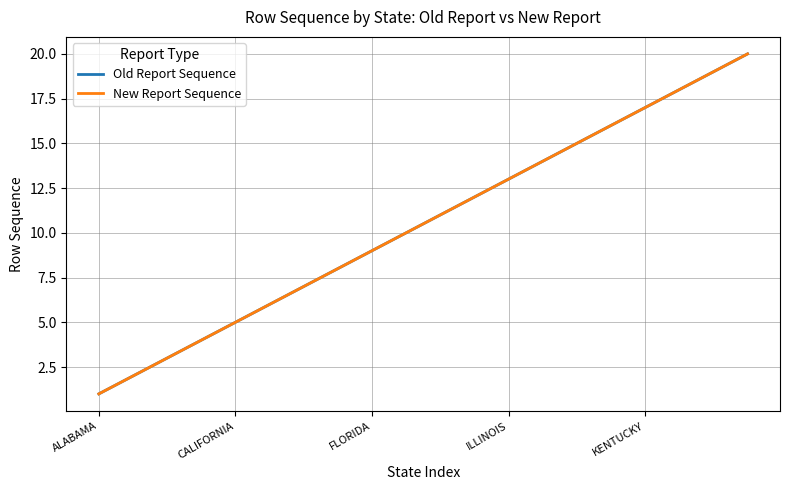

Does the chart display data point markers on the line(s)?

No